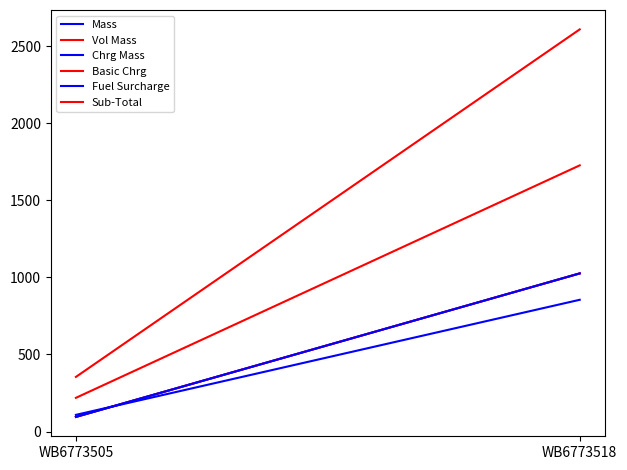

Where is Mass nearest to the value 560?

WB6773505